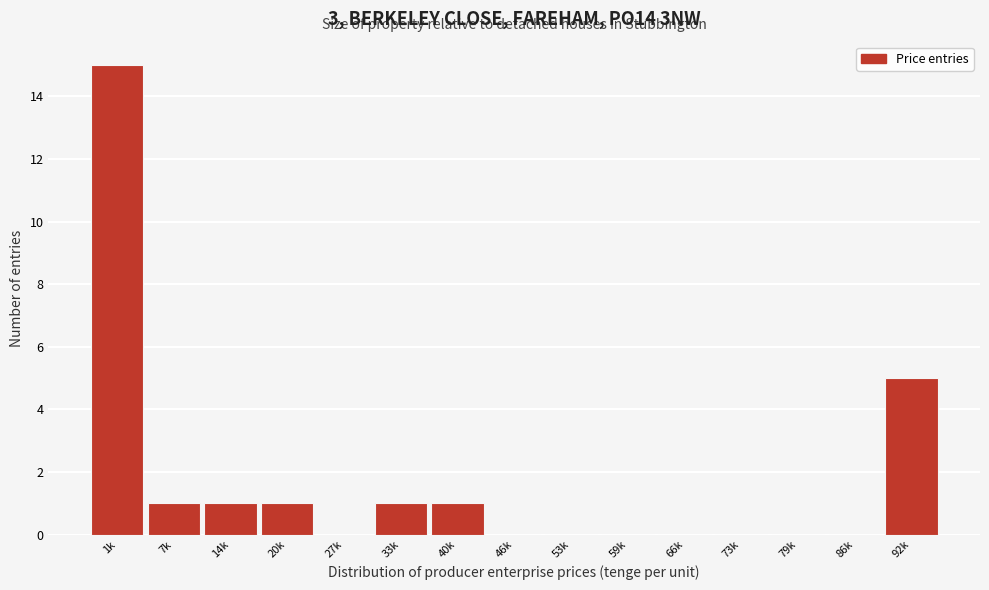

Reading right to left, list all the values displayed in this chart.

92k=5	86k=0	79k=0	73k=0	66k=0	59k=0	53k=0	46k=0	40k=1	33k=1	27k=0	20k=1	14k=1	7k=1	1k=15